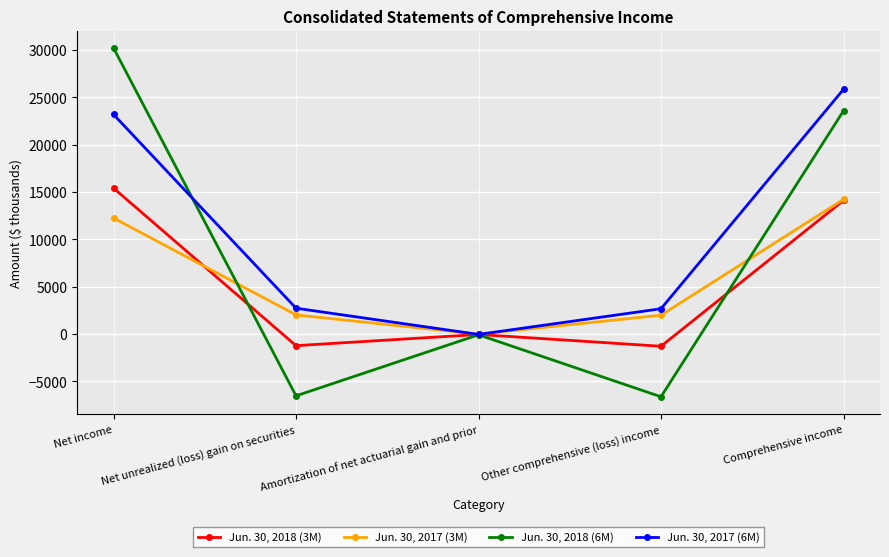

Which series changed the most between Net income and Comprehensive income?

Jun. 30, 2018 (6M)